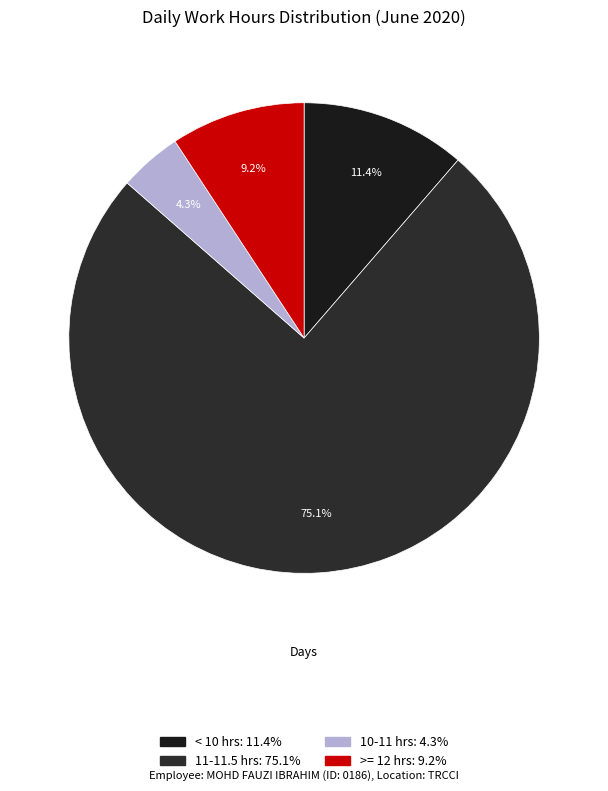

Count the number of slices in the pie.

4